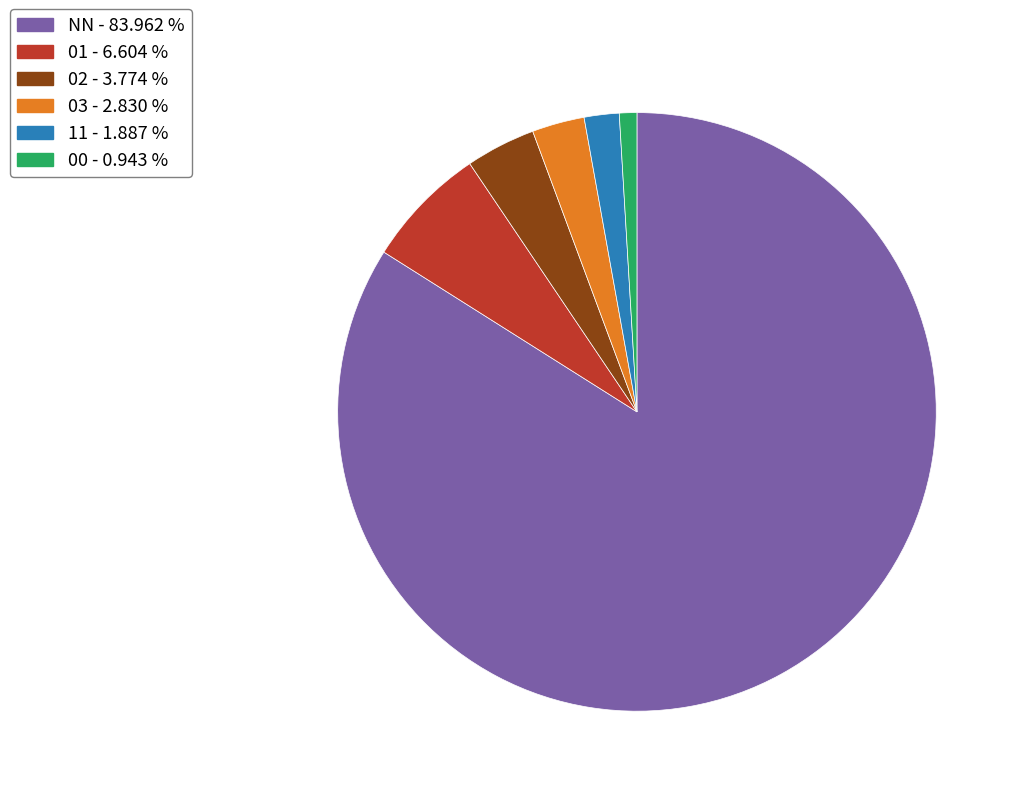

Combined, do 11 and 00 account for over 50%?

No